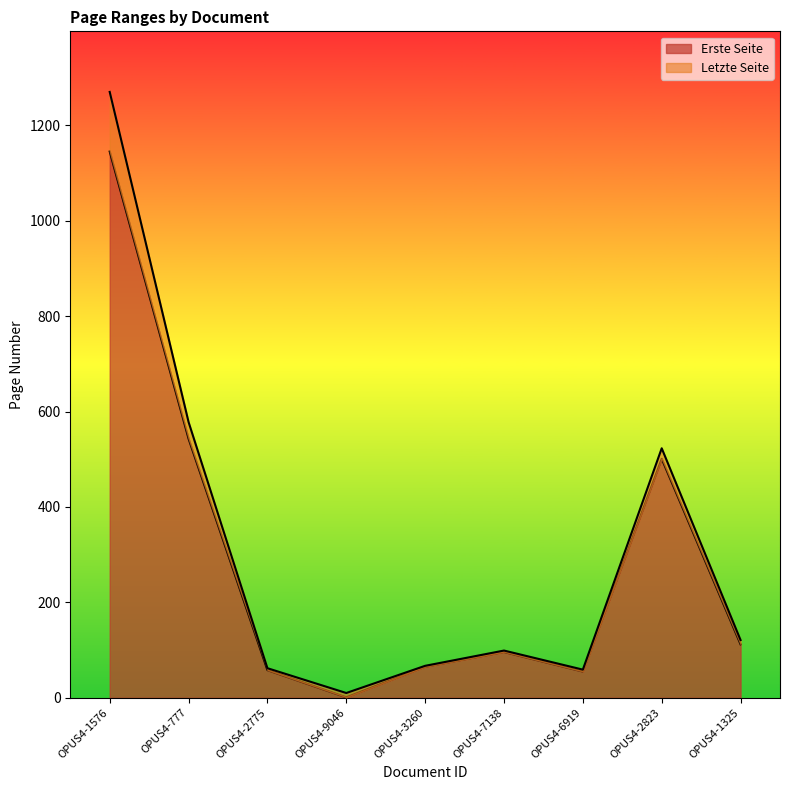

At how many categories does at least one series exceed 958?

1